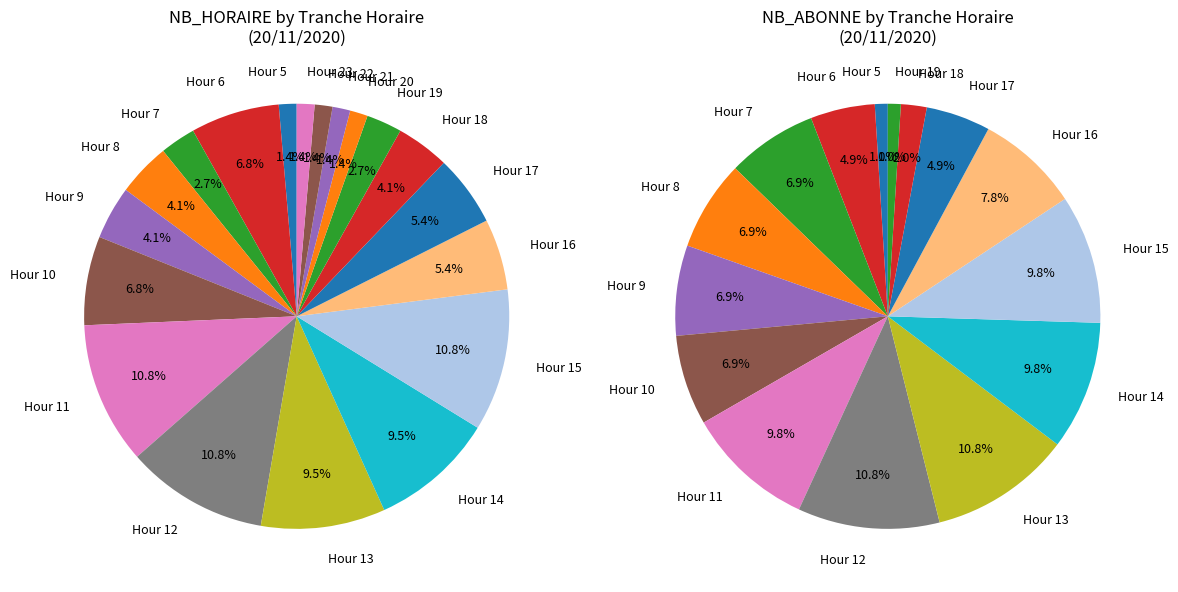

Combined, what portion of the pie is 8 and 12?

14.9%